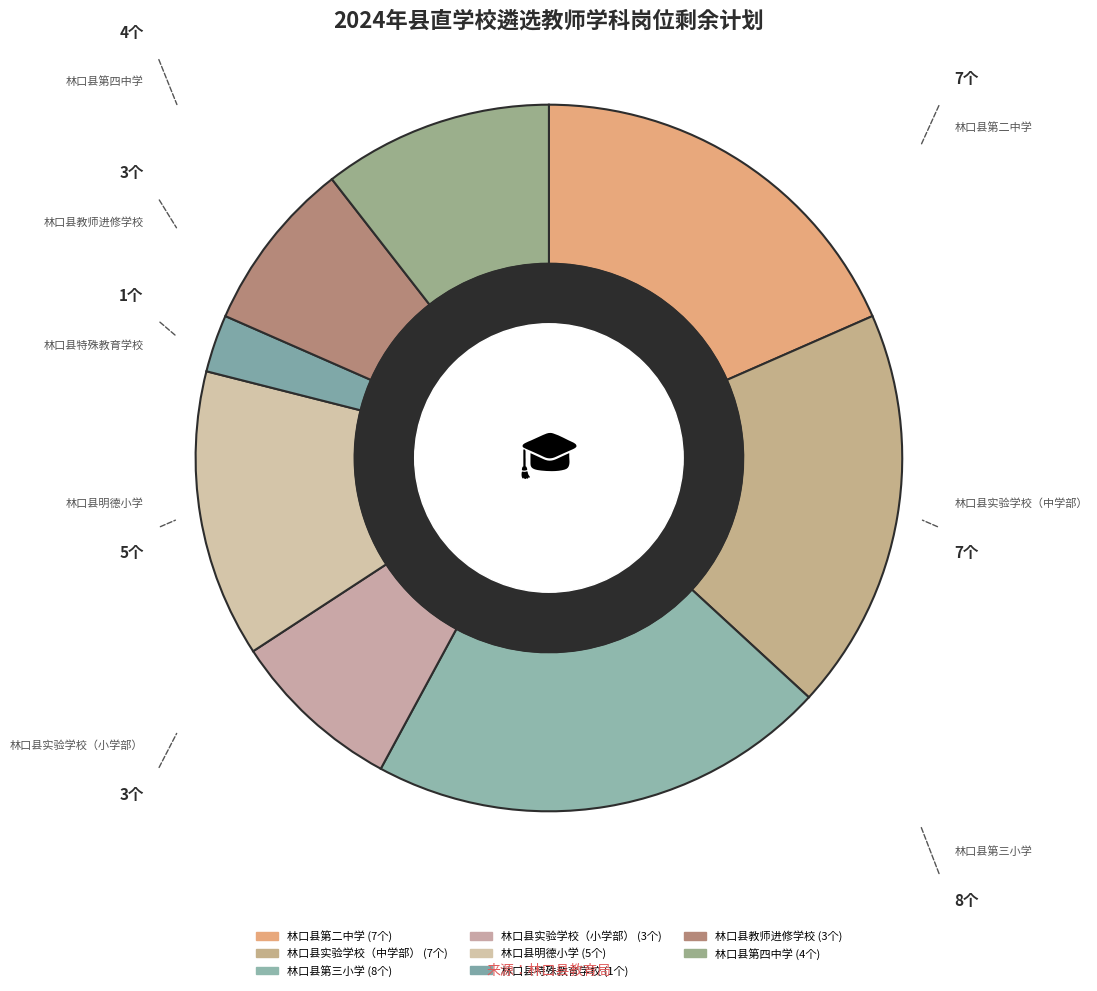

To the nearest percent, what portion does 林口县实验学校（小学部） represent?

8%